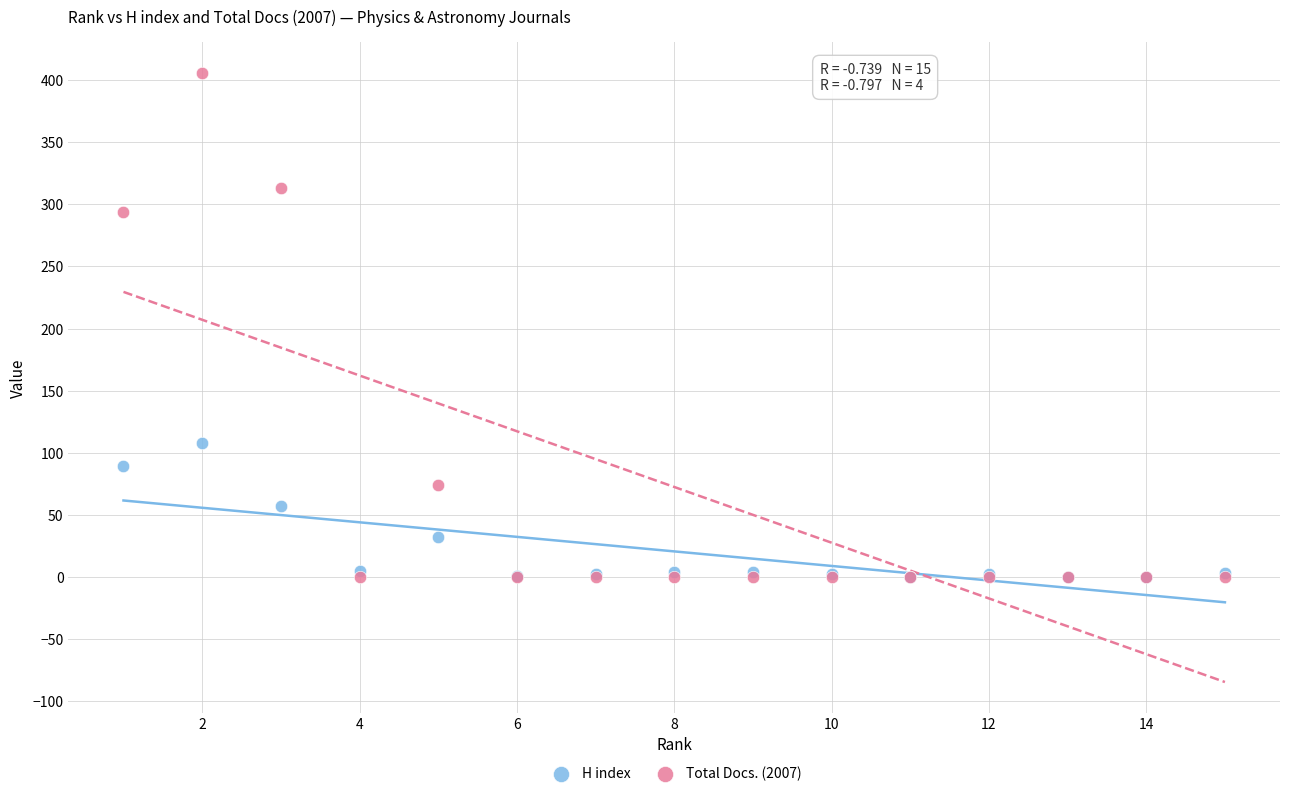

What are all the series names shown in the legend?

H index, Total Docs. (2007)